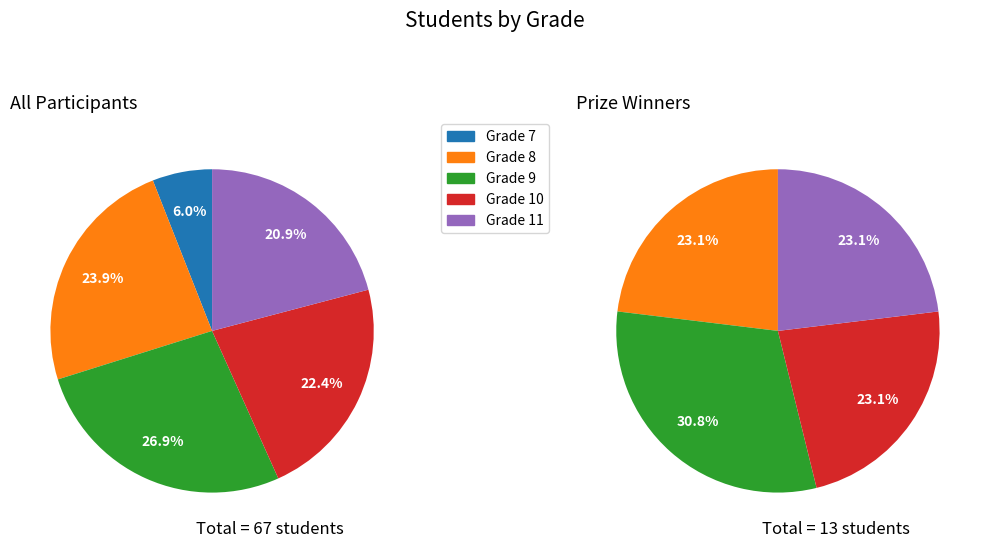

How many segments does this pie chart have?

5